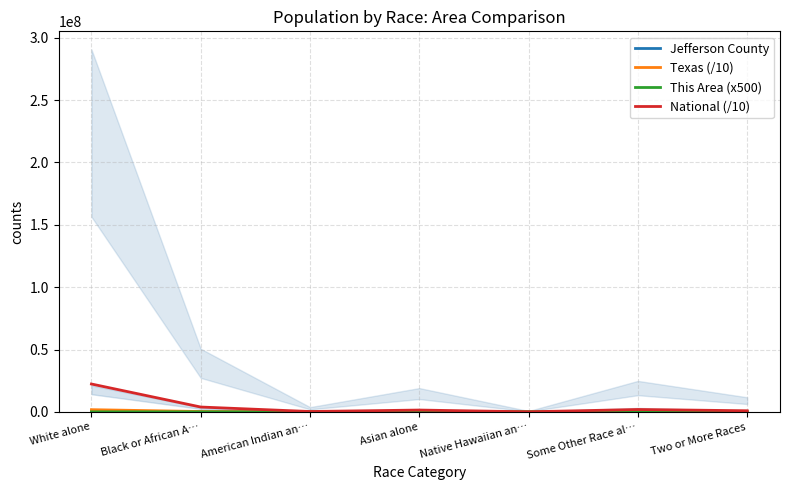

What is the difference between the maximum and minimum values in the Texas (/10) series?

1767989.6